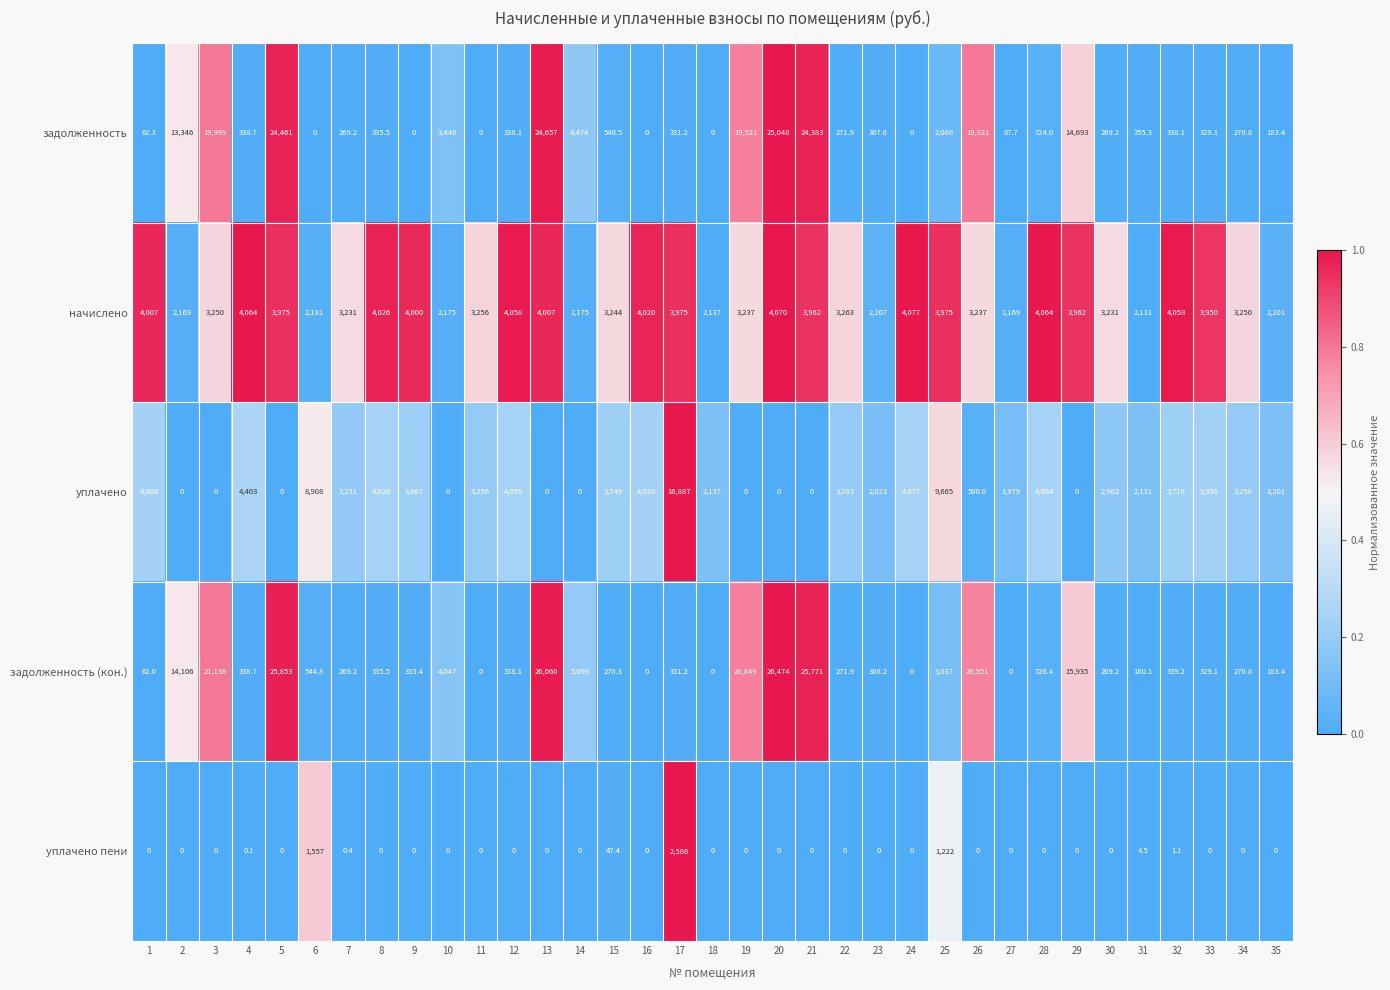

The начислено series shows 4058.0 at 12. True or false?

True